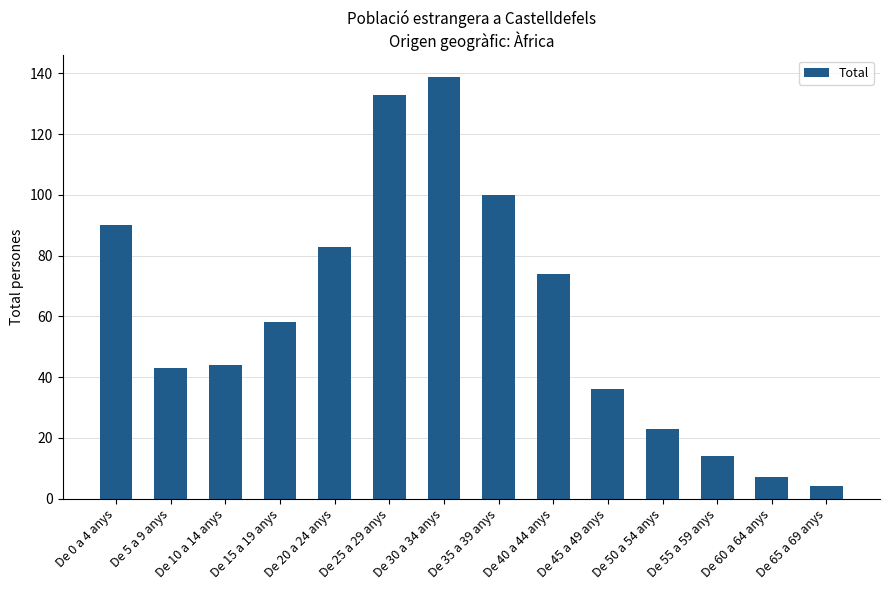

Count the number of data series in this chart.

1